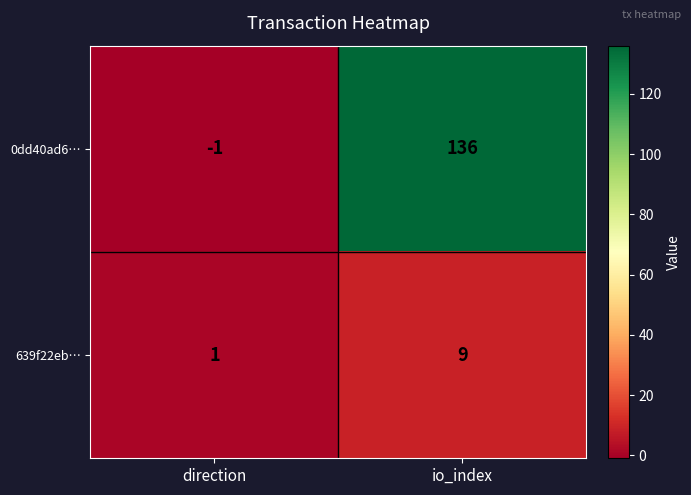

At which label is 0dd40ad6… closest to 67?

direction